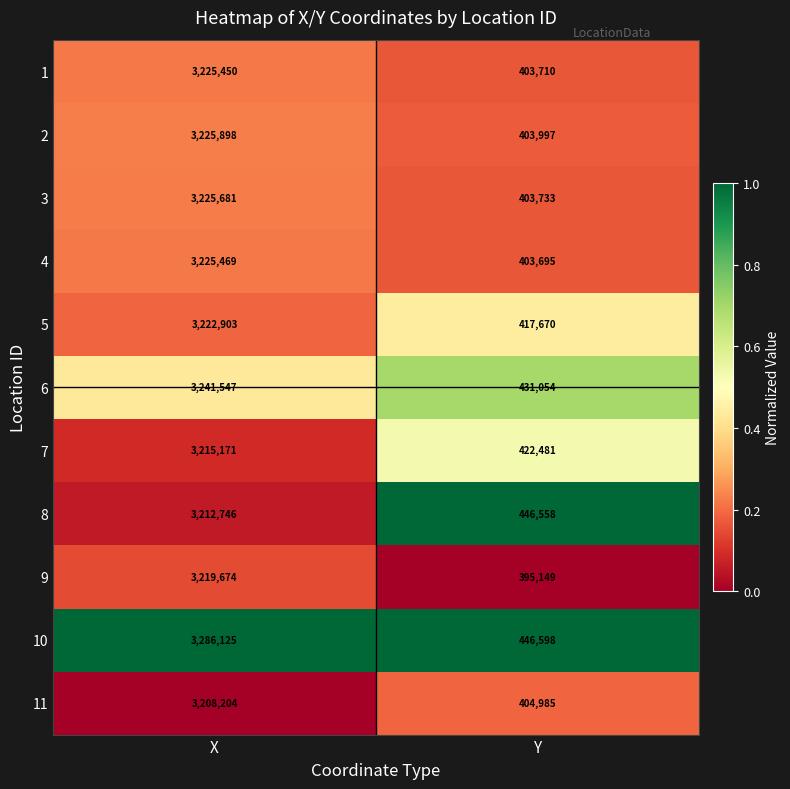

Reading left to right, what are all the values shown in this chart?

1: 3225450	403710
2: 3225898	403997
3: 3225681	403733
4: 3225469	403695
5: 3222903	417670
6: 3241547	431054
7: 3215171	422481
8: 3212746	446558
9: 3219674	395149
10: 3286125	446598
11: 3208204	404985